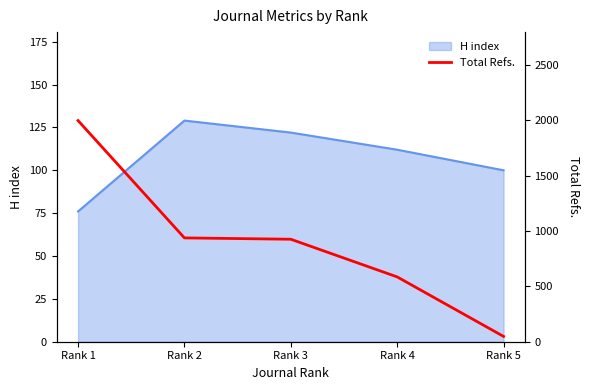

Reading left to right, what are all the values shown in this chart?

1996	937	925	585	48